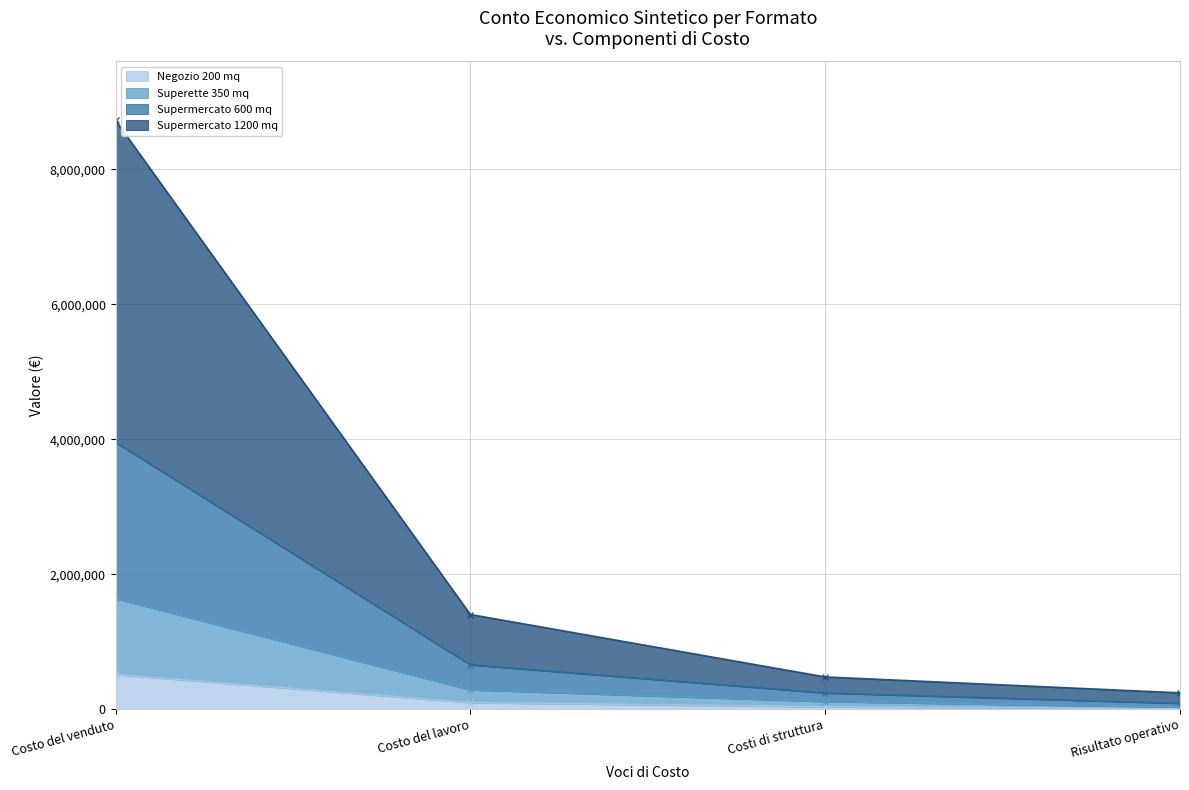

True or false: Supermercato 600 mq and Negozio 200 mq intersect in this chart.

False